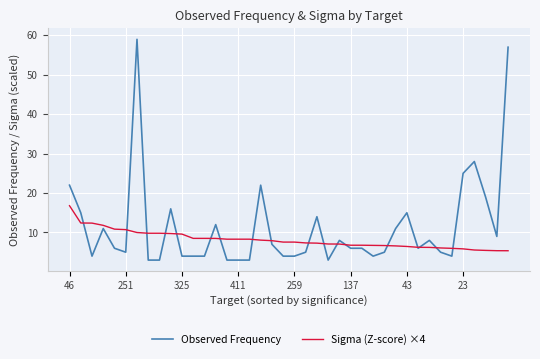

Rank the series by their maximum value, from highest to lowest.

Observed Frequency, Sigma (Z-score) ×4